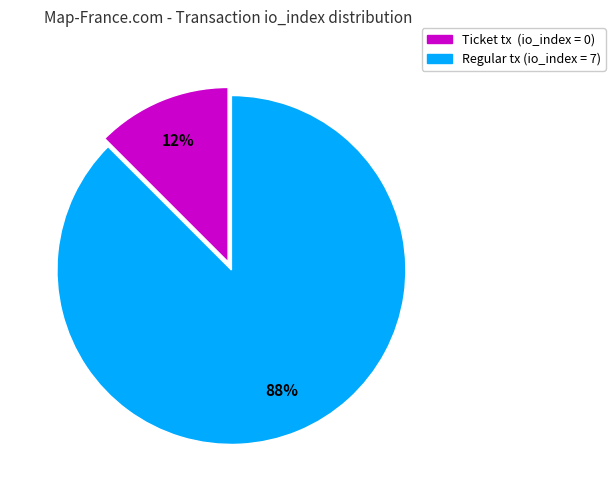

Do Ticket tx (io_index = 0) and Regular tx (io_index = 7) together represent more than half of the pie?

Yes